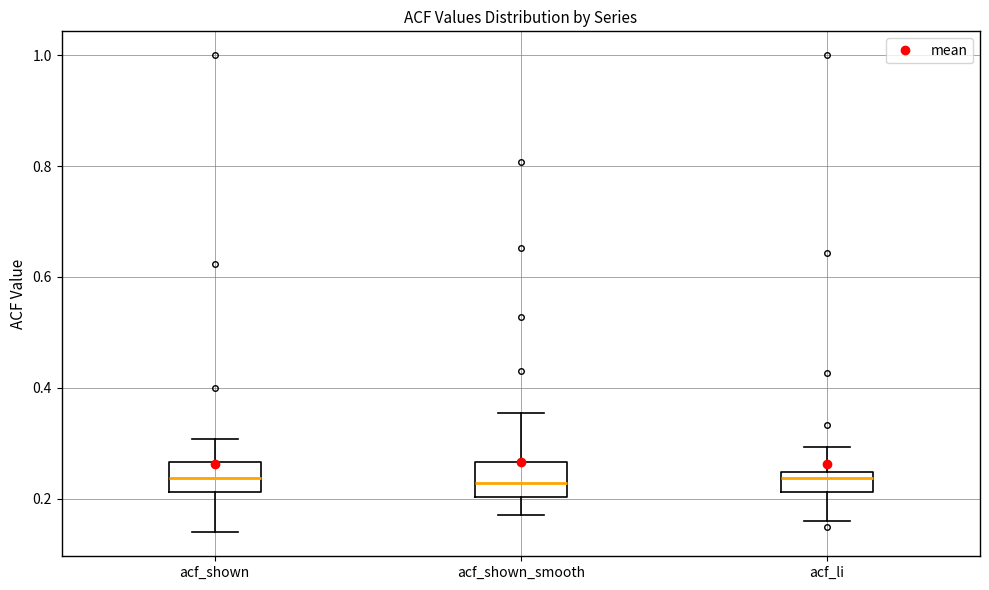

Reading left to right, transcribe this box plot: for each box, give where its median line is, the range the box spans, and where its two whiskers end, as read against the y-axis. The values are not printed on the chart, so give them approximately, as read against the axis.

acf_shown: median 0.24, box 0.22 to 0.26, whiskers 0.14 to 0.30
acf_shown_smooth: median 0.22, box 0.20 to 0.26, whiskers 0.18 to 0.36
acf_li: median 0.24 (just below the box's upper edge), box 0.22 to 0.24, whiskers 0.16 to 0.30